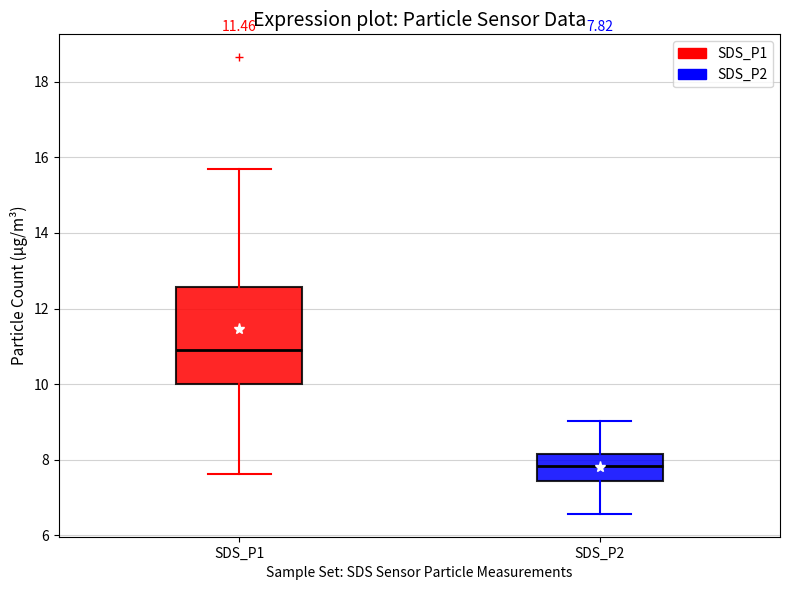

Which box has the lowest median line?

SDS_P2